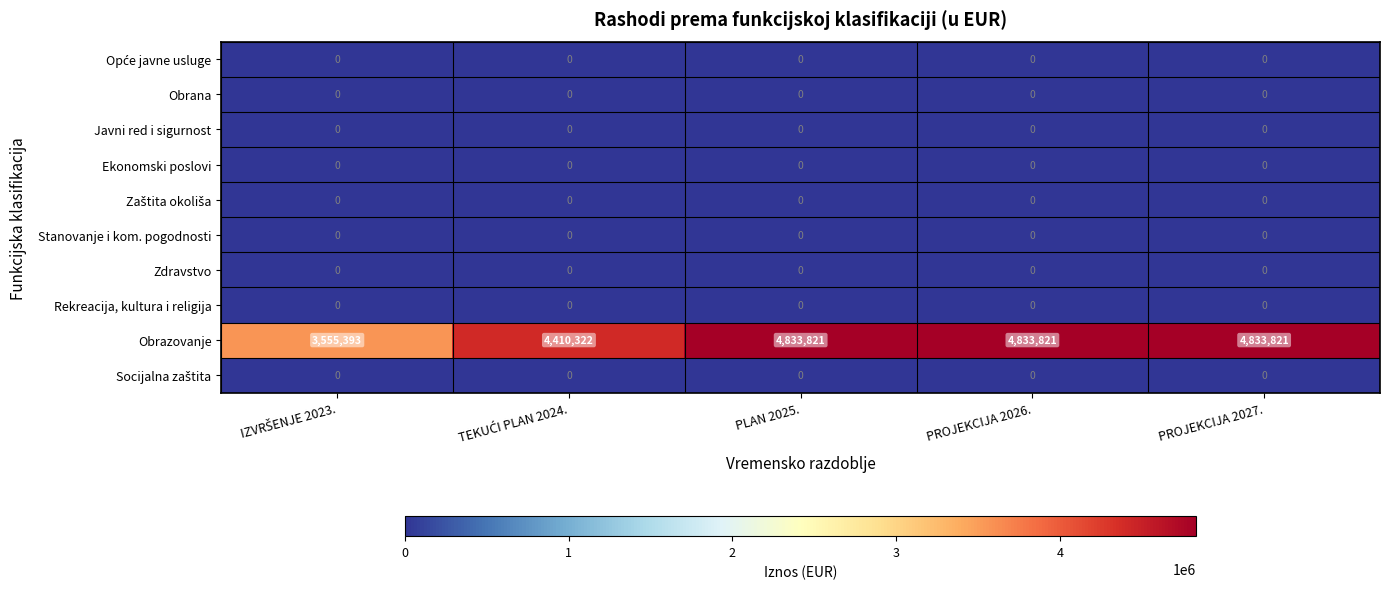

What is the total value across all series at PLAN 2025.?

4833821